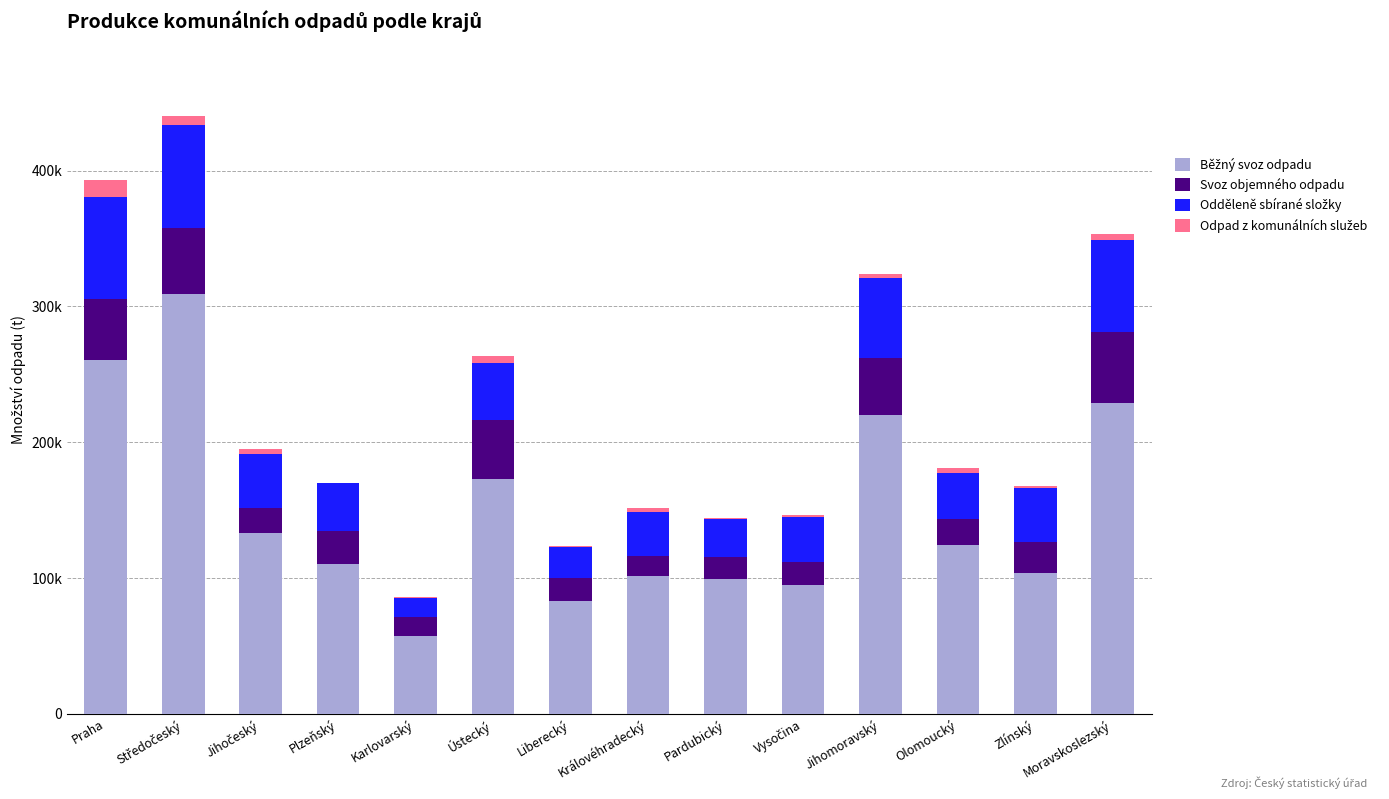

The Odpad z komunálních služeb series shows 6420.5 at Praha. True or false?

False